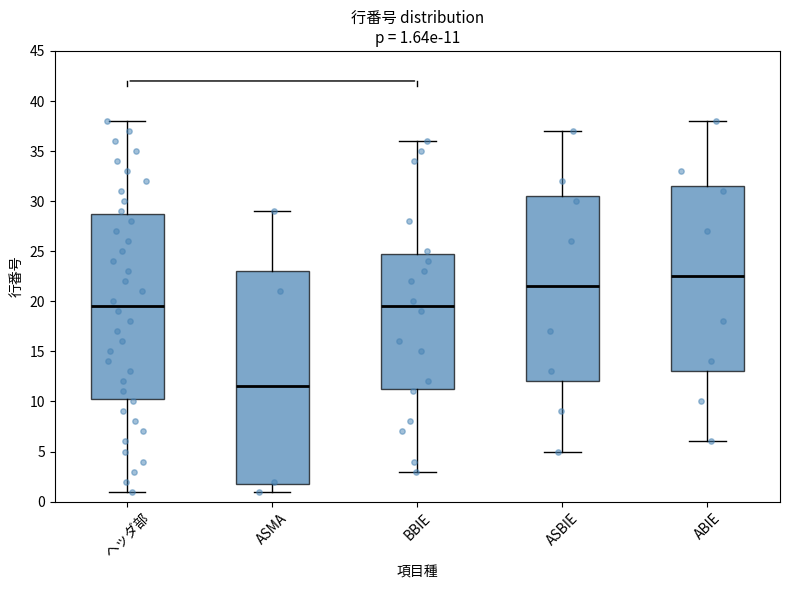

Which box is the tallest, from its lower edge to its upper edge?

ASMA